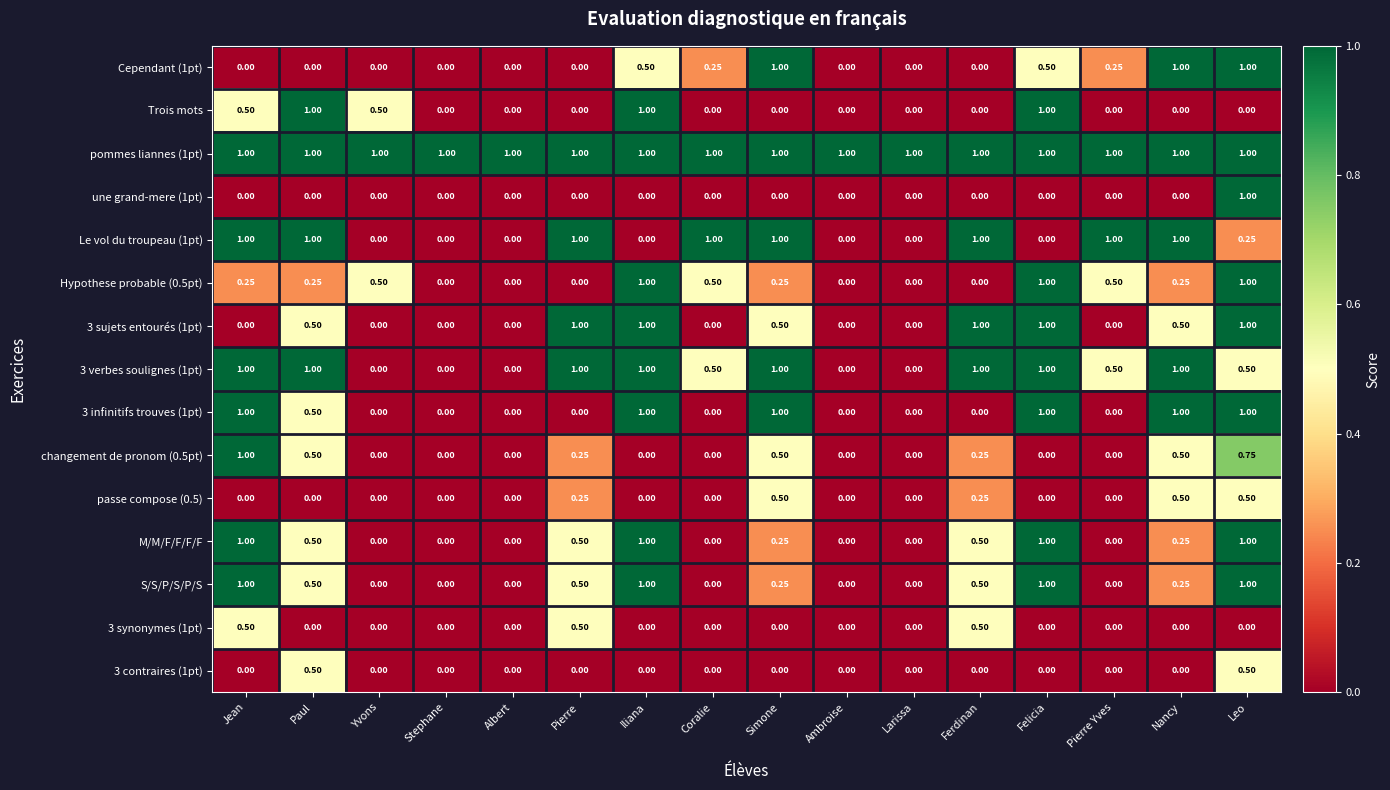

Is the value of une grand-mere (1pt) at Larissa greater than the value of 3 infinitifs trouves (1pt) at Jean?

No